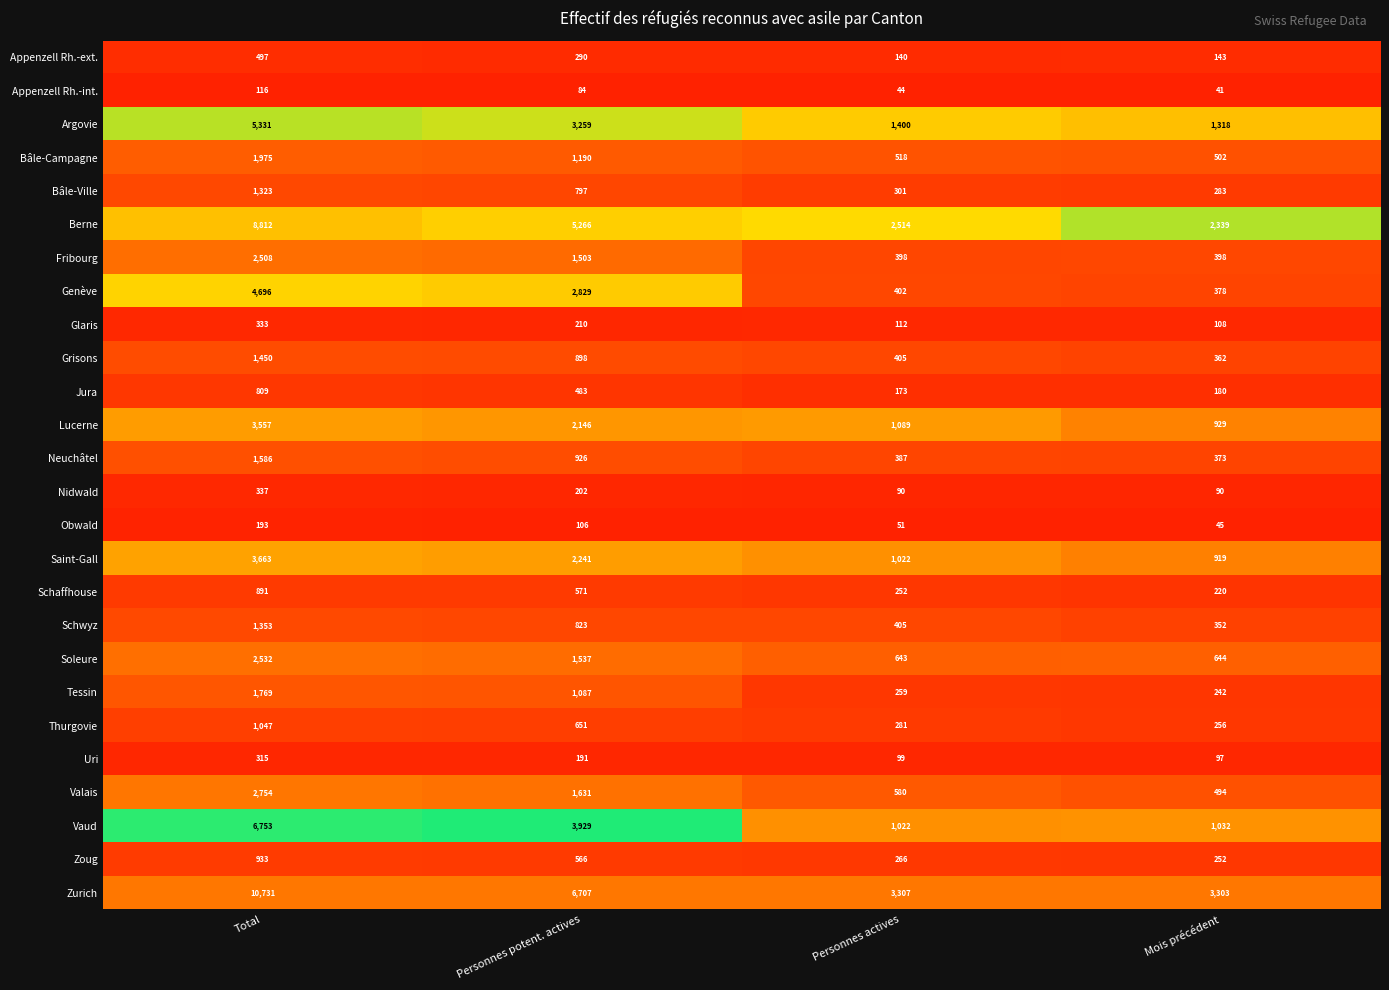

The value of Berne at Personnes potent. actives is 1548. True or false?

False